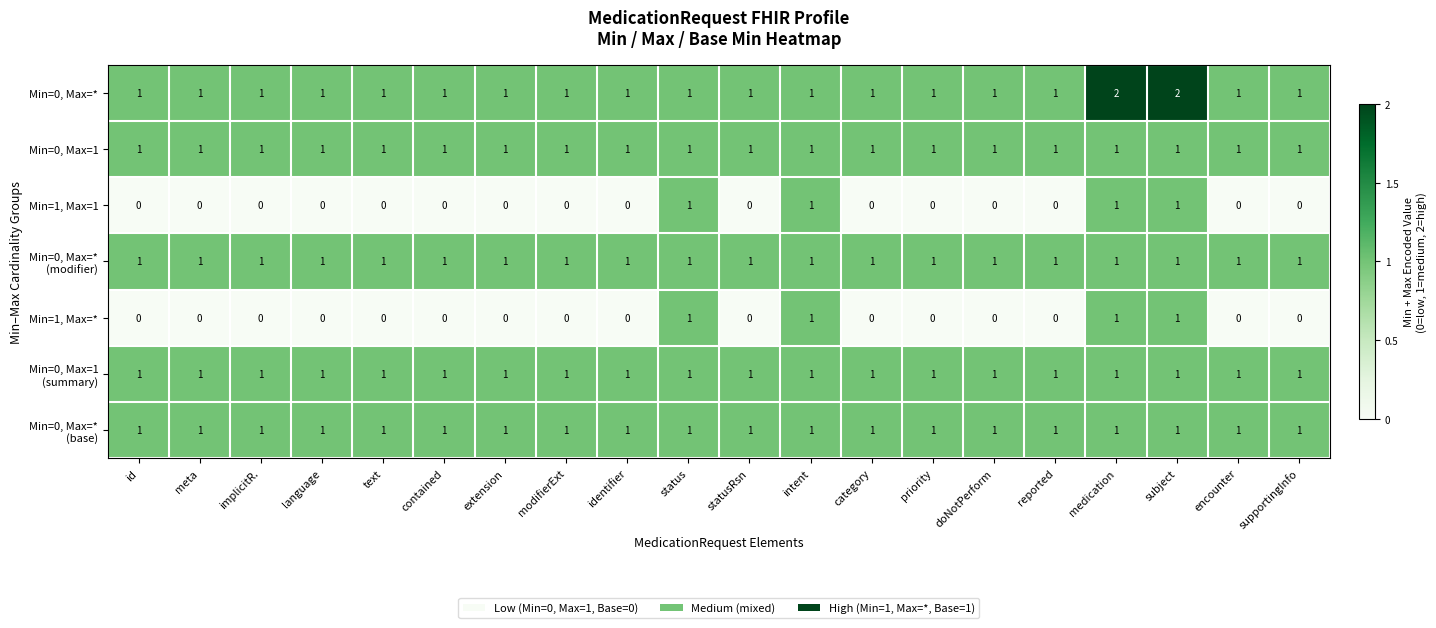

The Min=1, Max=1 series shows 1 at encounter. True or false?

False